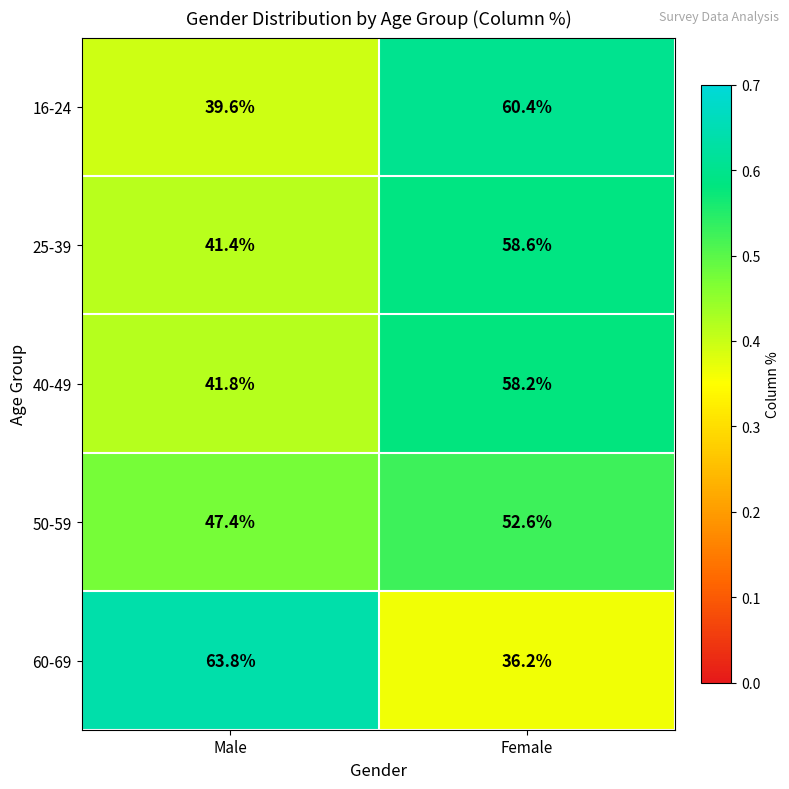

What is the sum of the 16-24 values at Male and Female?

100.0